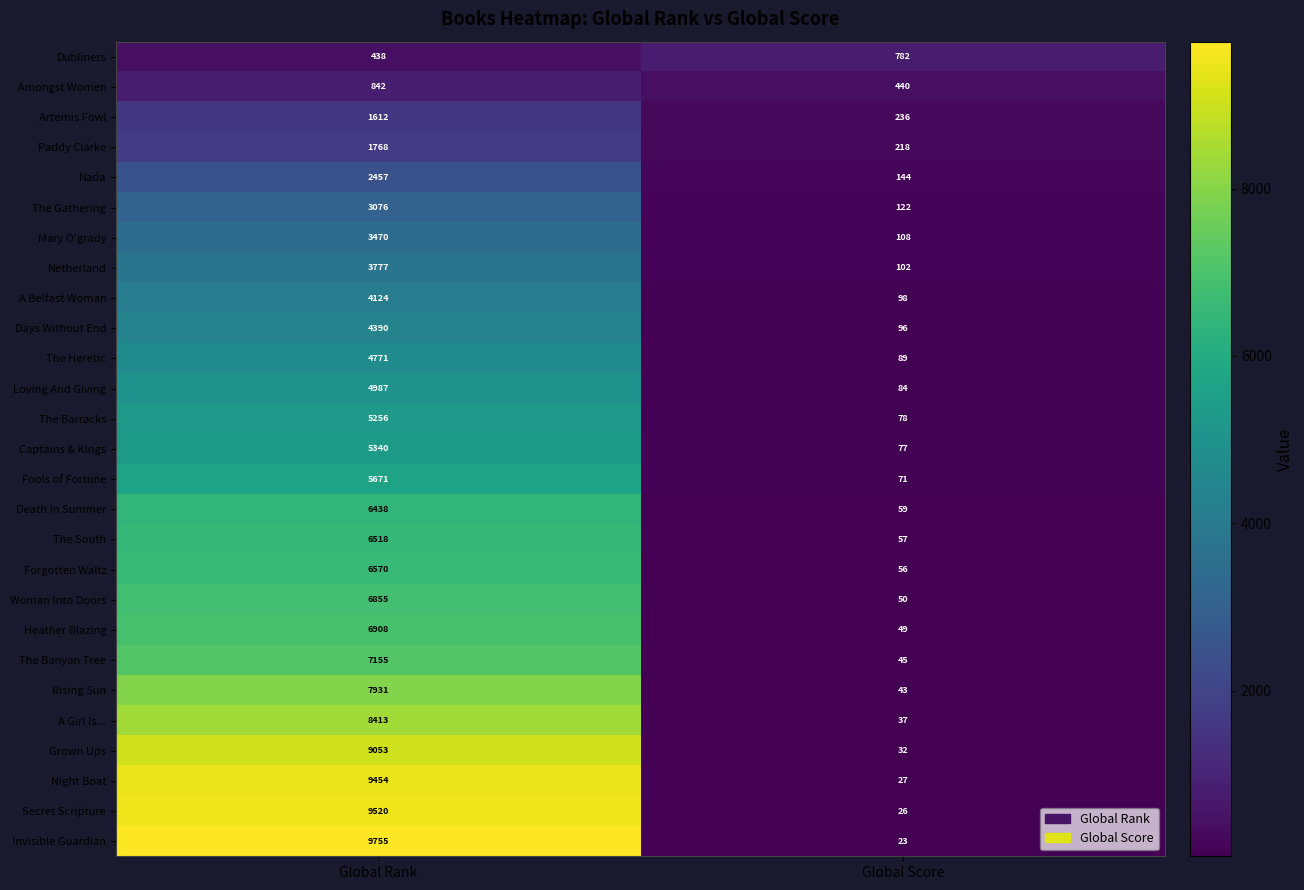

The value of The Heretic at Global Score is 89. True or false?

True